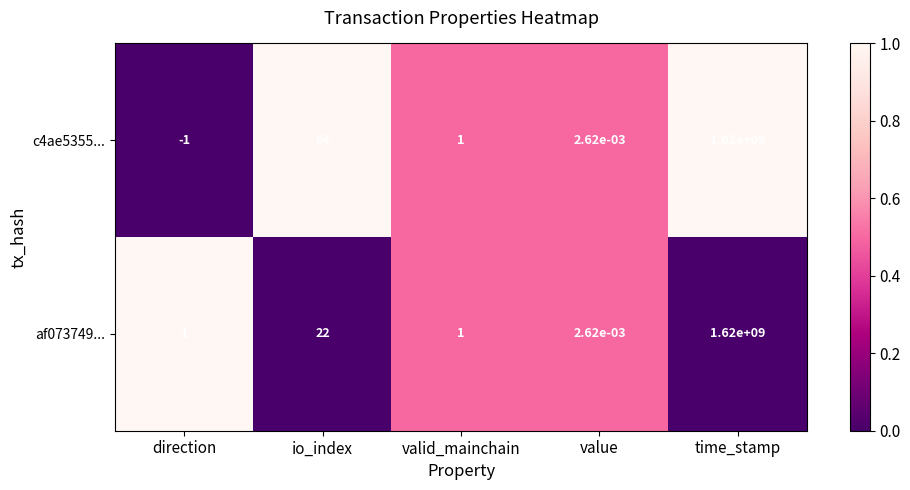

Is the value of c4ae5355... at valid_mainchain greater than the value of af073749... at time_stamp?

No